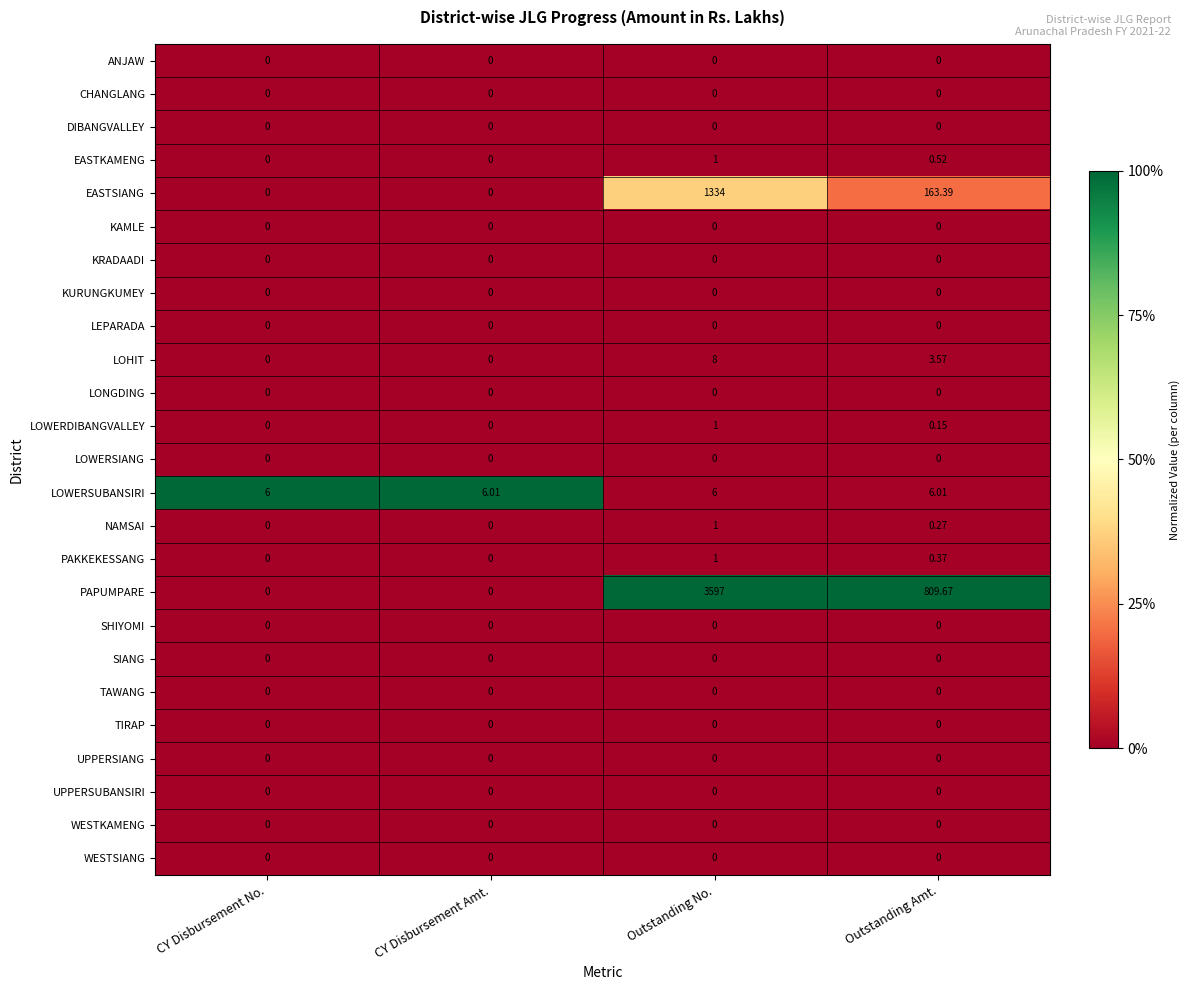

At which category is the sum across all series the highest?

Outstanding No.